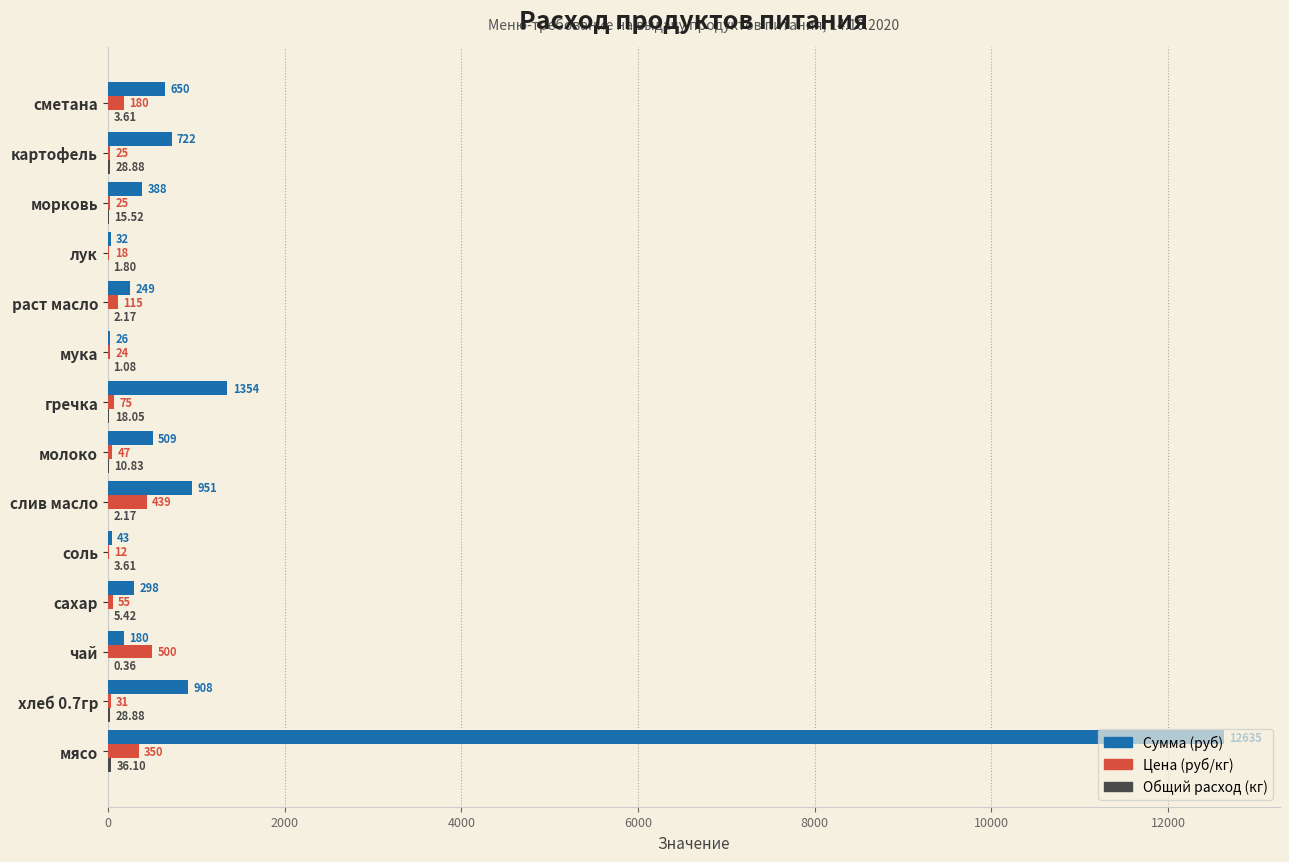

At which label is Сумма (руб) closest to 6330?

гречка